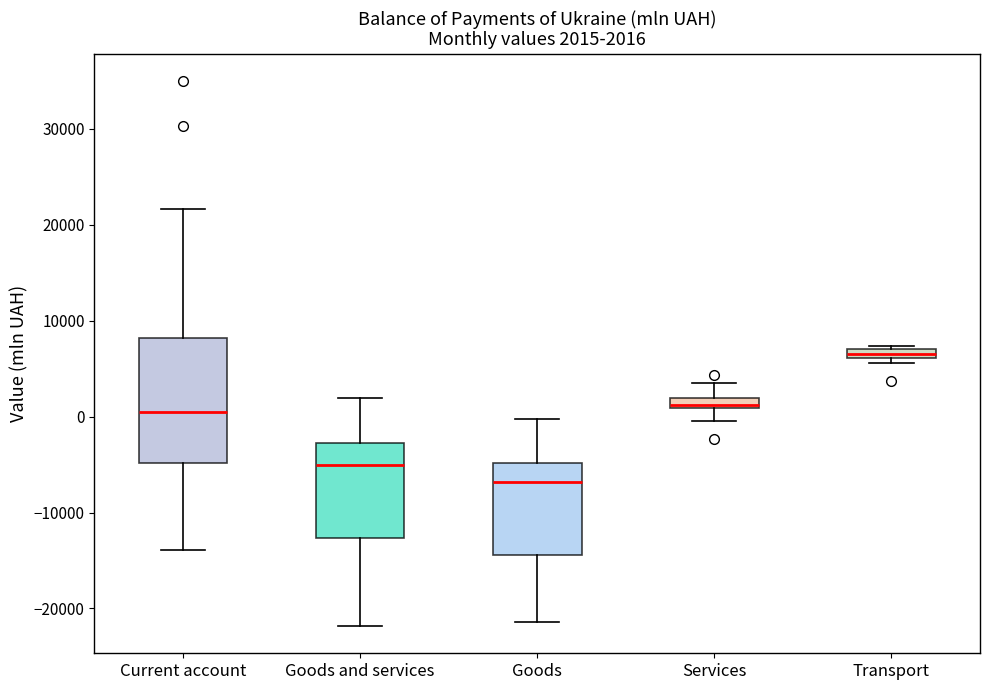

Which box has the lowest median line?

Goods